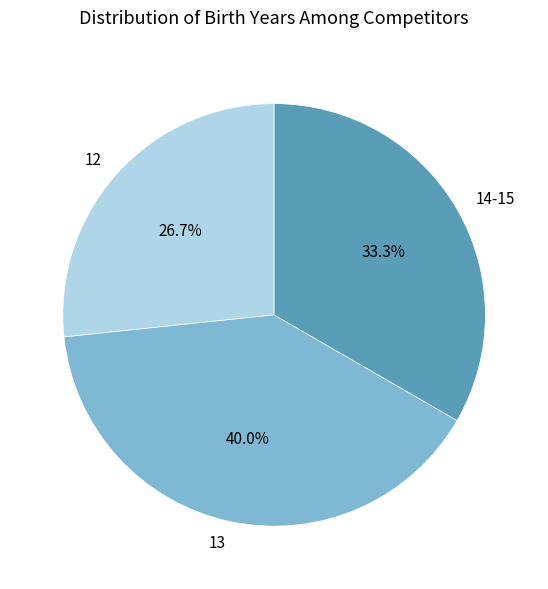

To the nearest percent, what is the average slice percentage?

33%